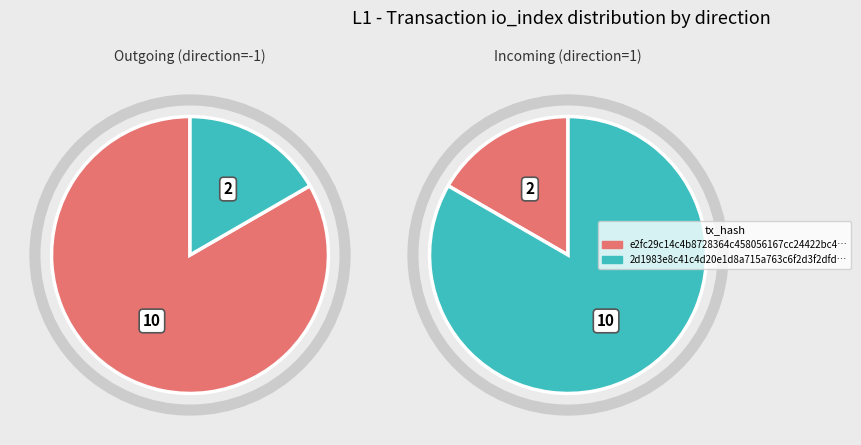

Rank the series at io_index from lowest to highest value.

Incoming, Outgoing